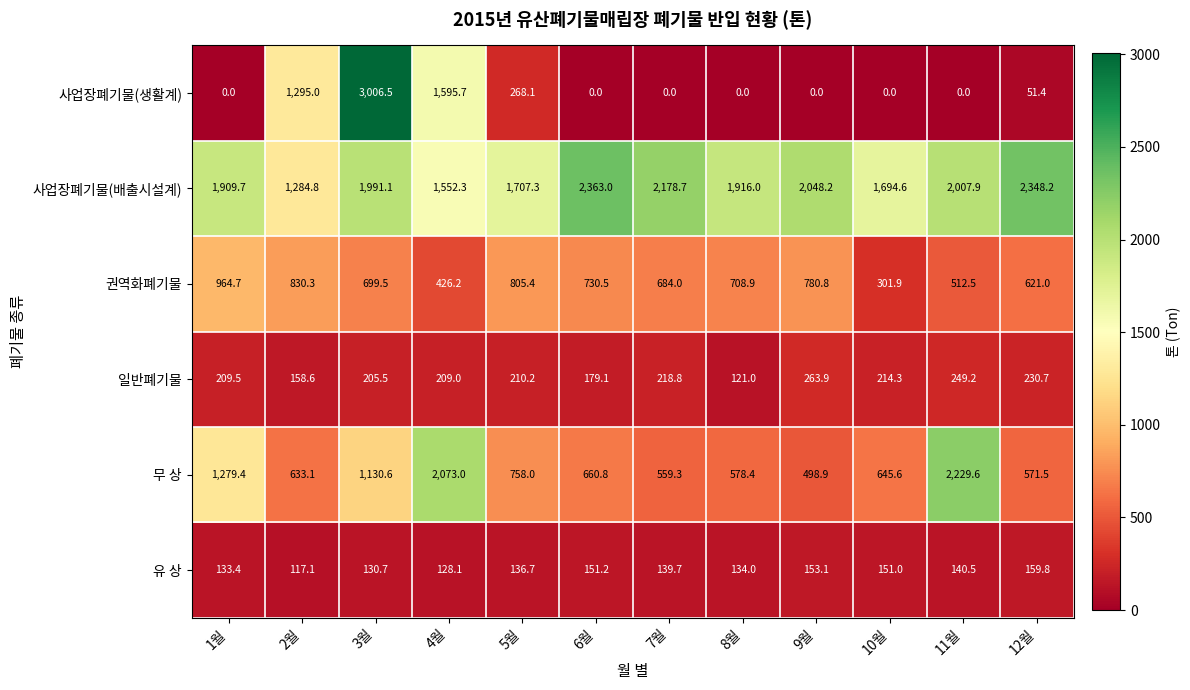

The value of 사업장폐기물(배출시설계) at 8월 is 1916.0. True or false?

True